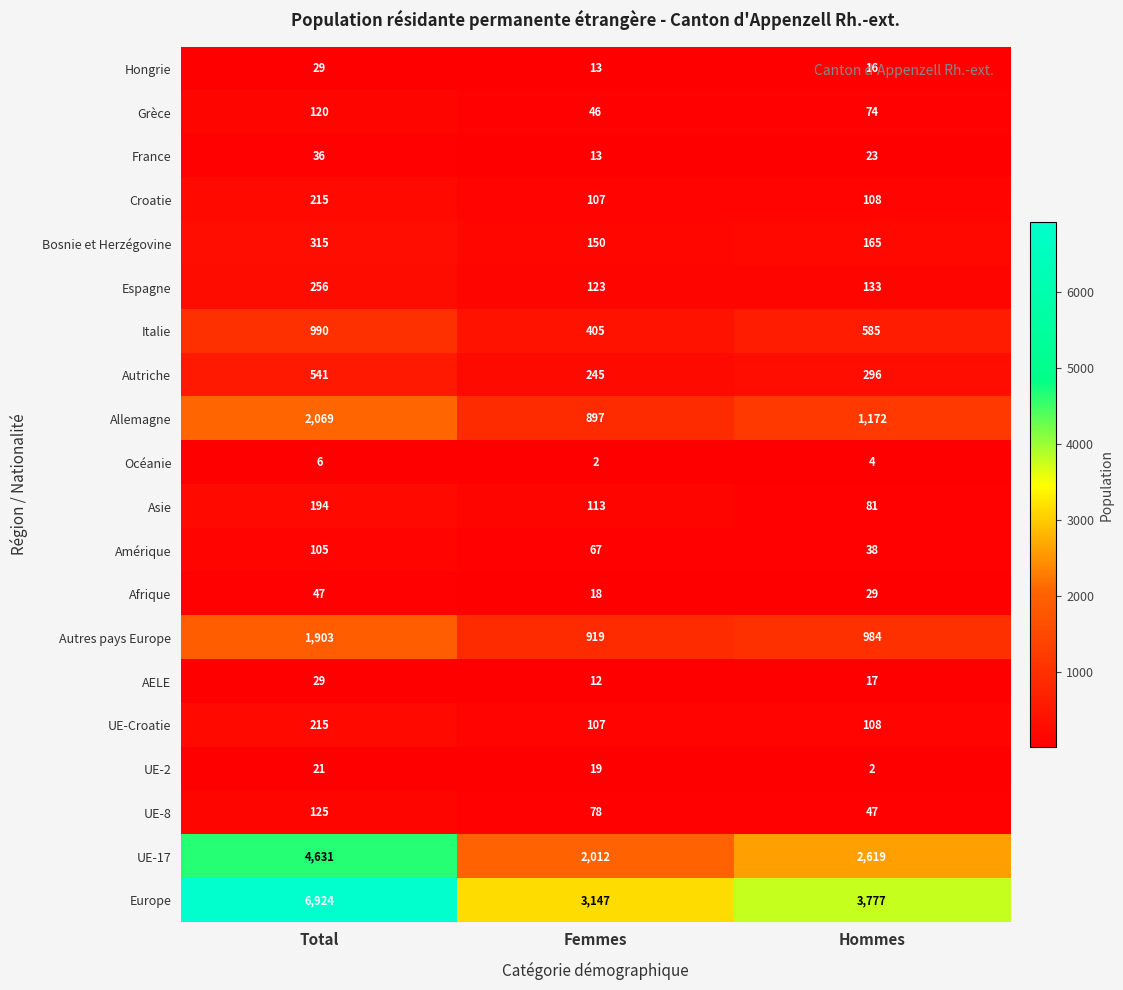

Which label corresponds to the largest value in the chart?

Total